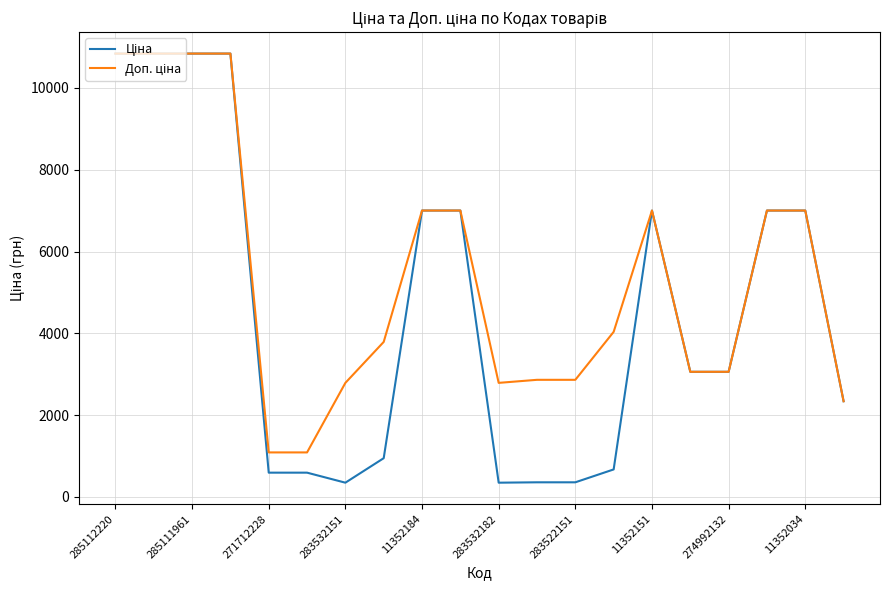

What is the maximum value shown in the chart?

10840.1